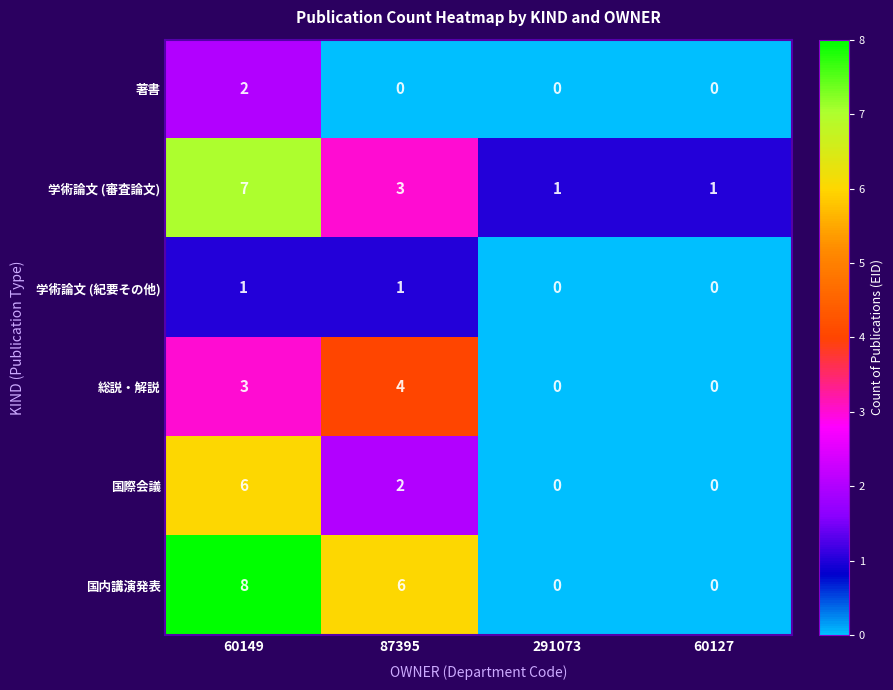

Reading left to right, what are all the values shown in this chart?

著書: 2	0	0	0
学術論文 (審査論文): 7	3	1	1
学術論文 (紀要その他): 1	1	0	0
総説・解説: 3	4	0	0
国際会議: 6	2	0	0
国内講演発表: 8	6	0	0